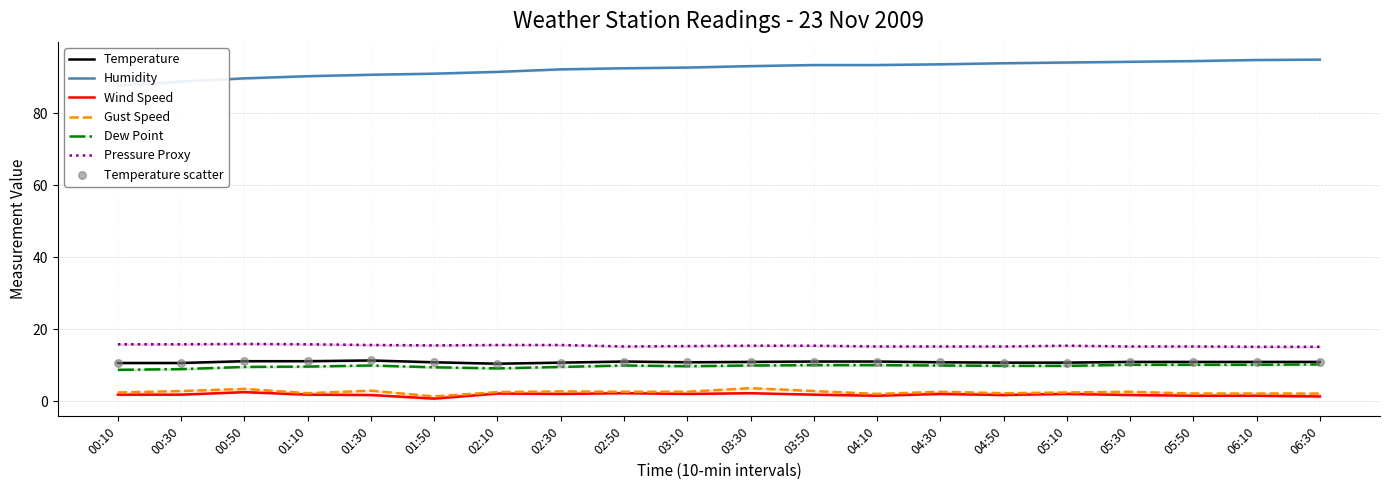

Which series reaches the maximum Y coordinate?

Humidity